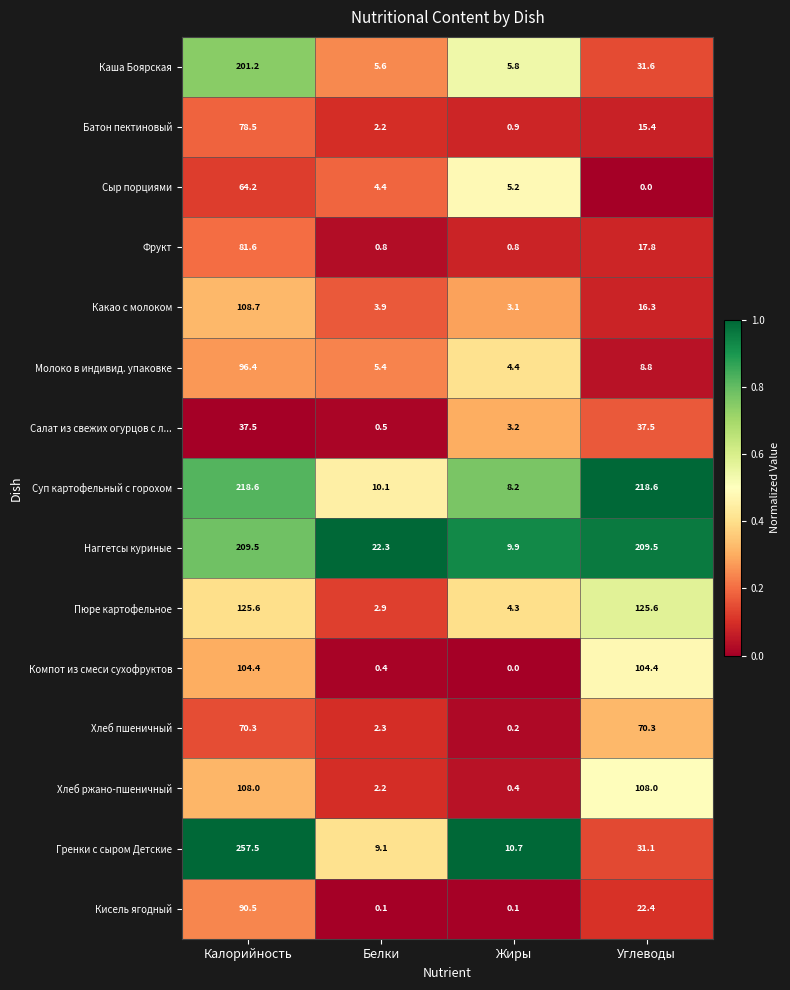

The value of Кисель ягодный at Калорийность is 90.5. True or false?

True